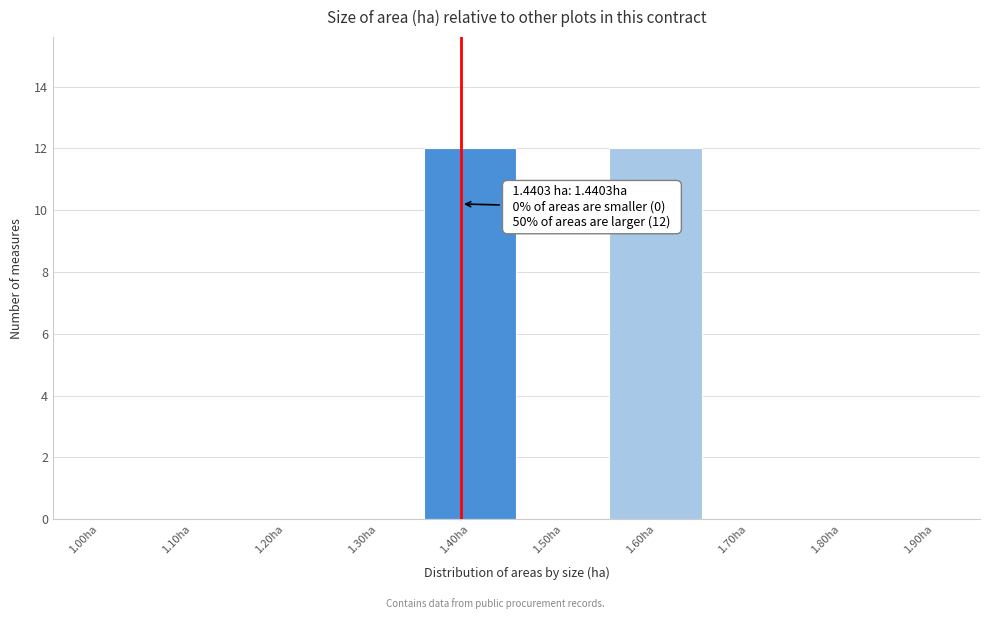

Reading left to right, extract all data points from this chart.

1.00ha=0	1.10ha=0	1.20ha=0	1.30ha=0	1.40ha=12	1.50ha=0	1.60ha=12	1.70ha=0	1.80ha=0	1.90ha=0